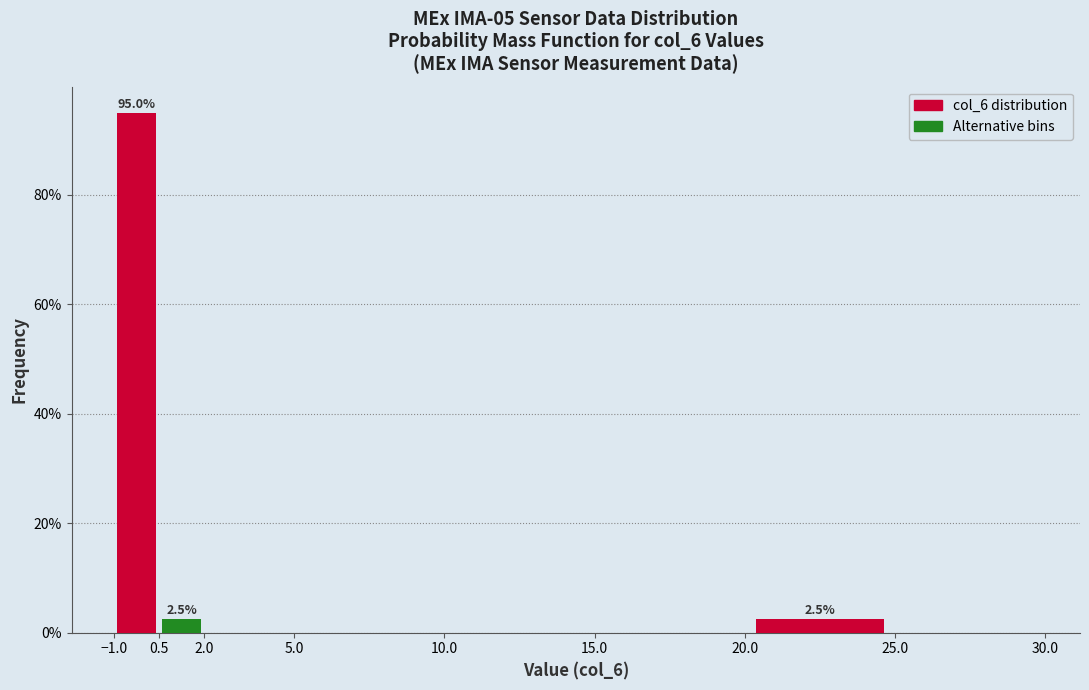

Which range on the x-axis has the tallest bar?

-1.0 to 0.5